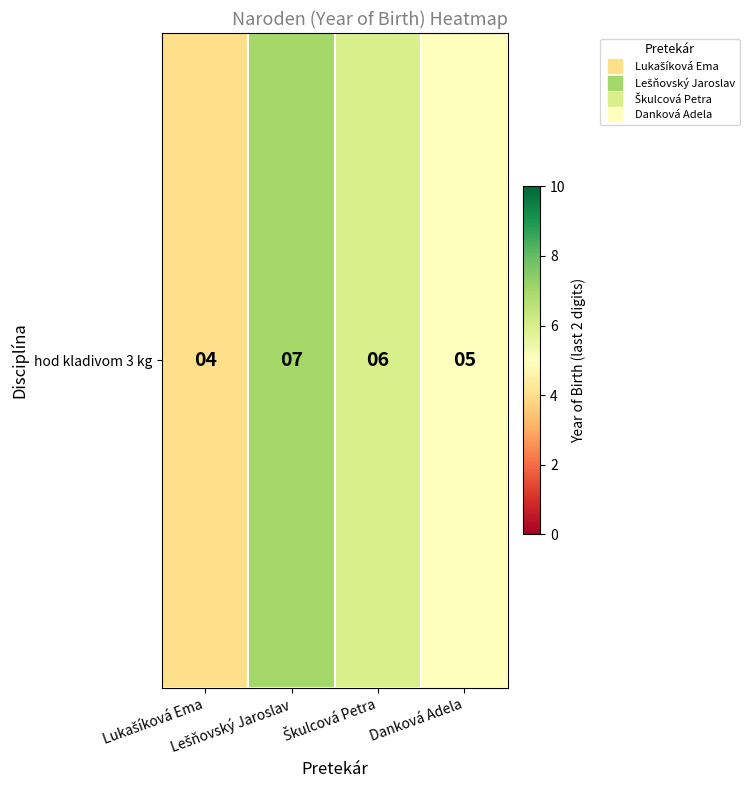

At which category does the chart reach its peak across all series?

Lešňovský Jaroslav